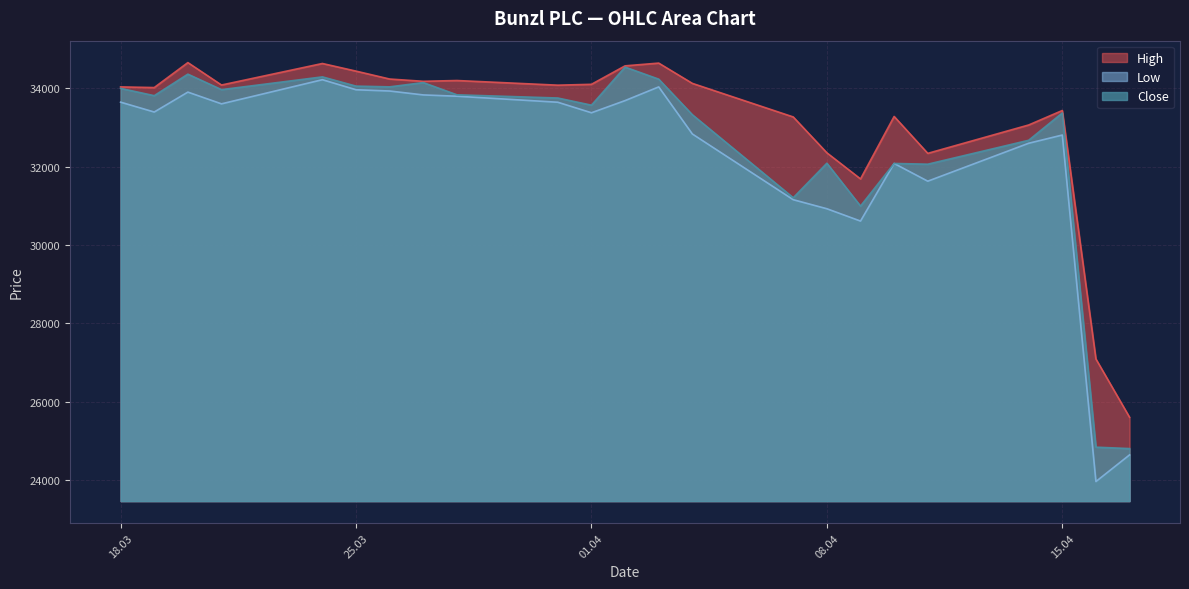

True or false: High and Low cross at least once.

False